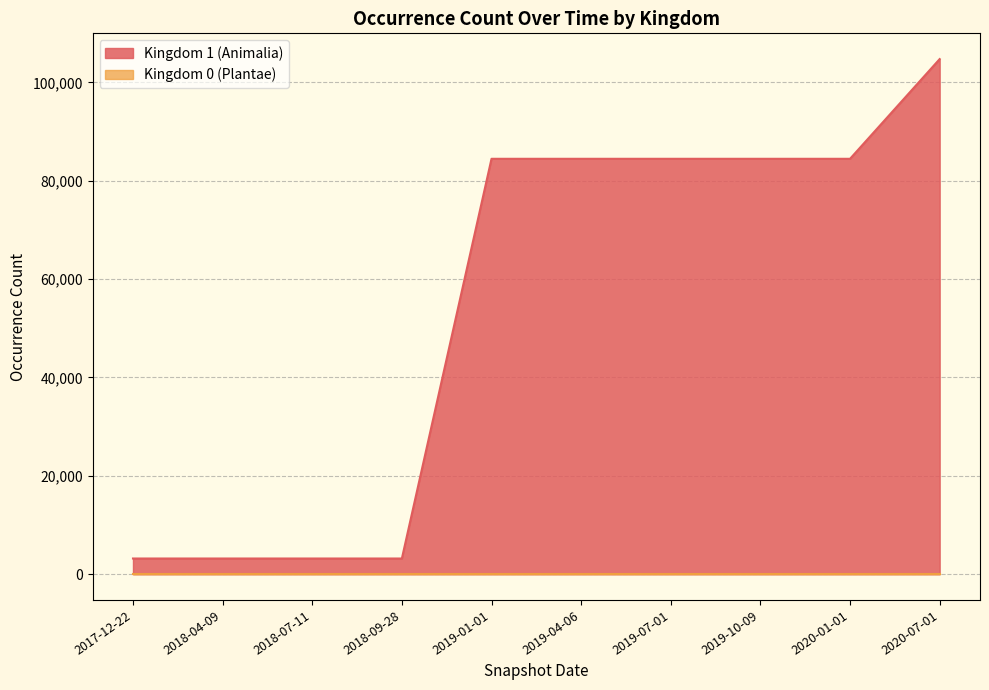

Does the chart display data point markers on the line(s)?

No